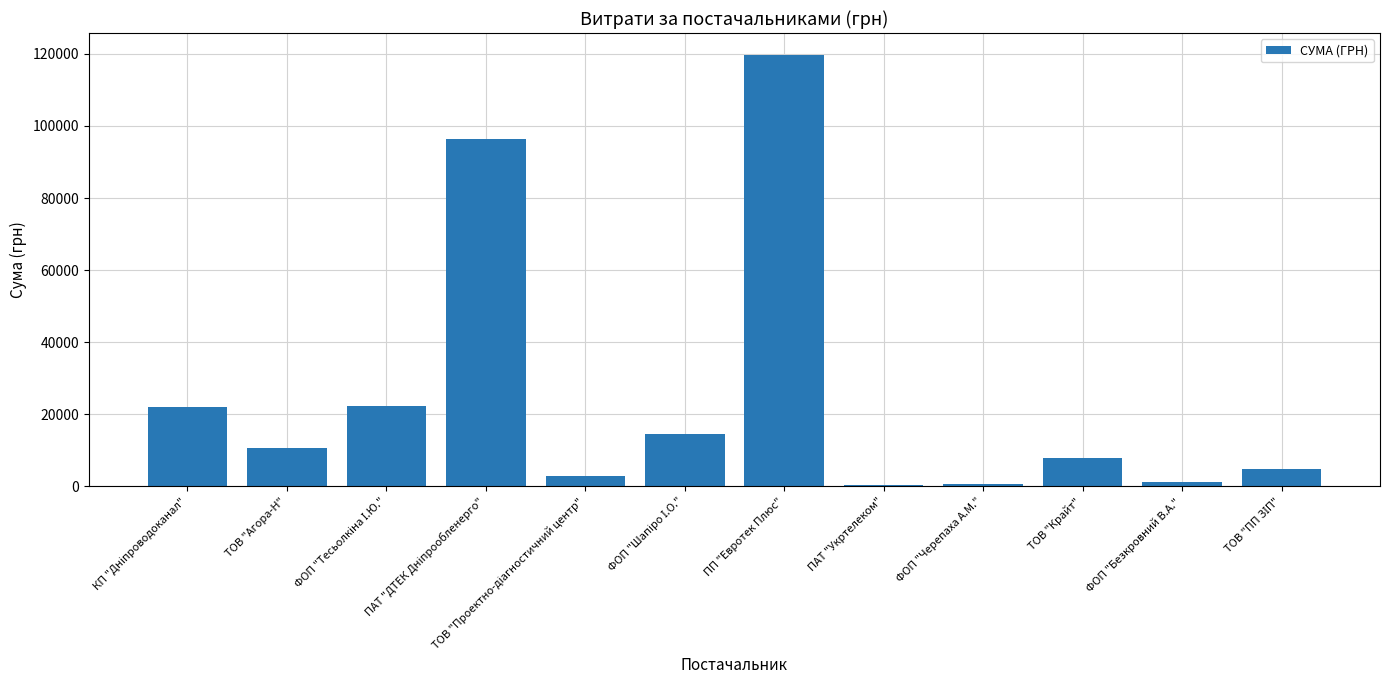

Are the bars grouped side by side (vs. stacked)?

No